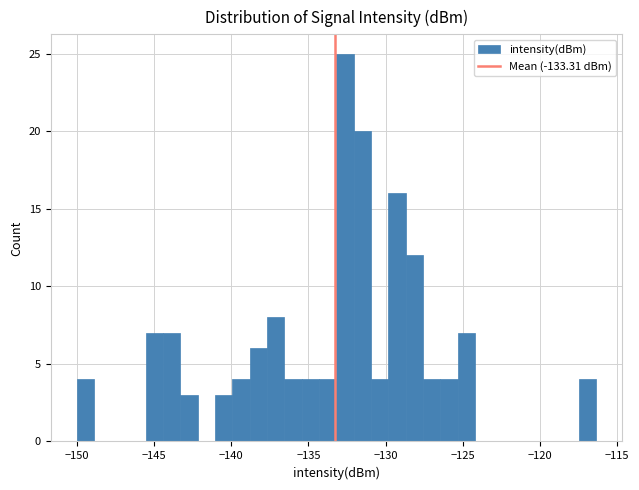

Around what value on the x-axis is the tallest bar? Give the approximate position of its centre, as read against the axis.

-132.5